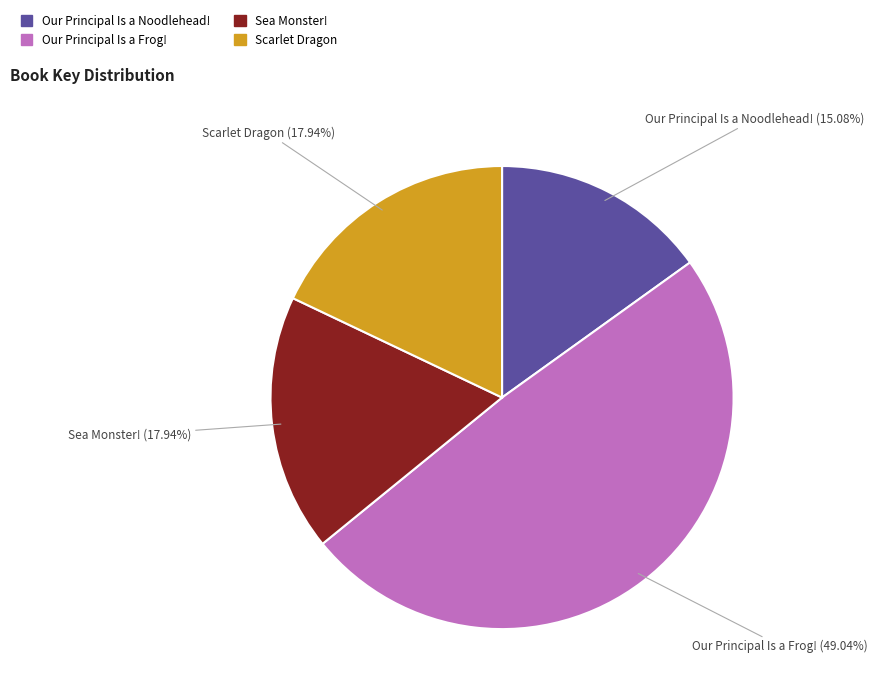

What percentage is NOT represented by Scarlet Dragon?

82.1%